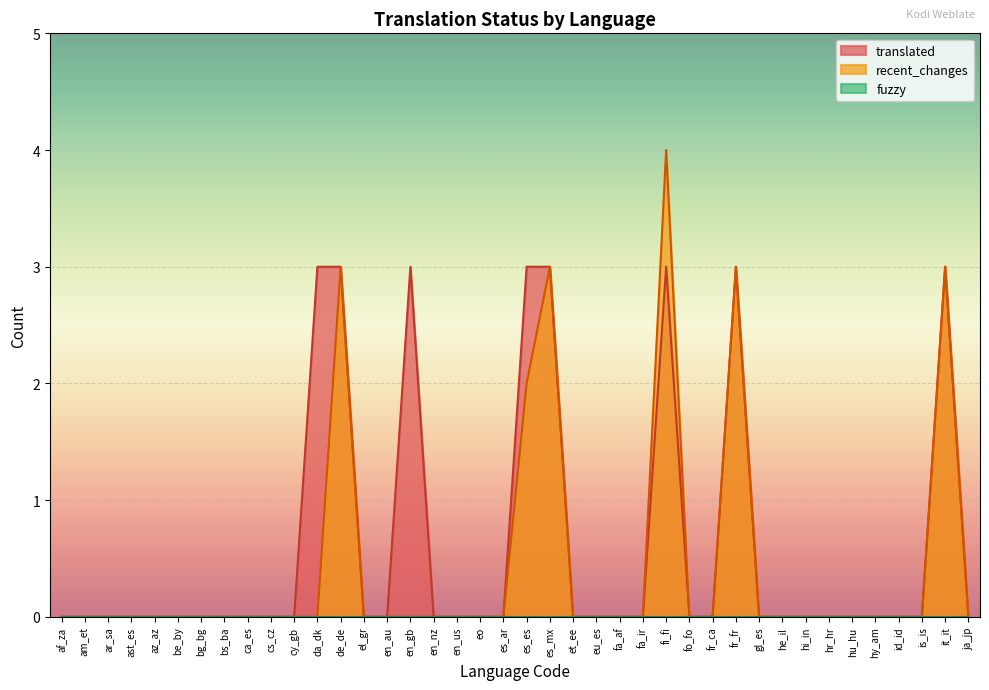

What is the difference between the maximum and minimum values in the translated series?

3